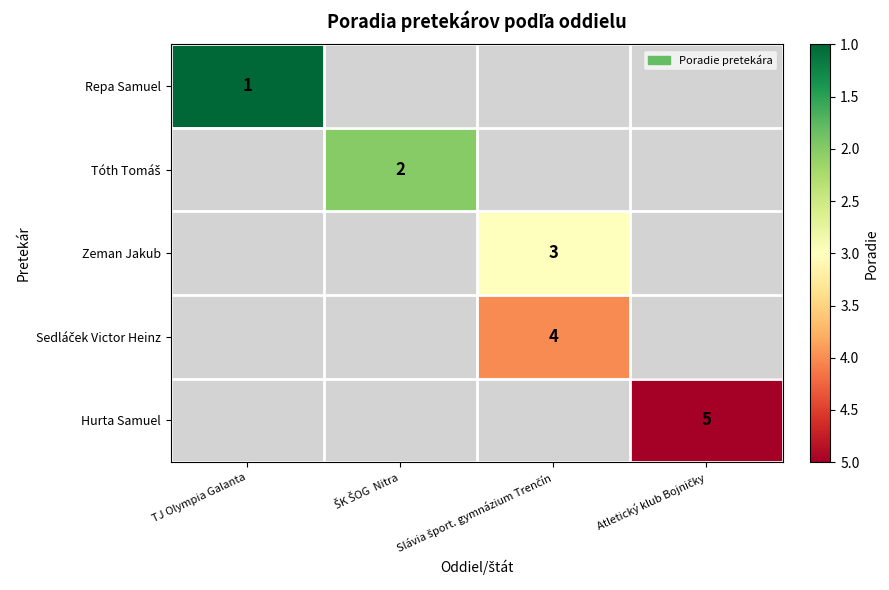

List the series in order of their peak value, lowest first.

Repa Samuel, Tóth Tomáš, Zeman Jakub, Sedláček Victor Heinz, Hurta Samuel